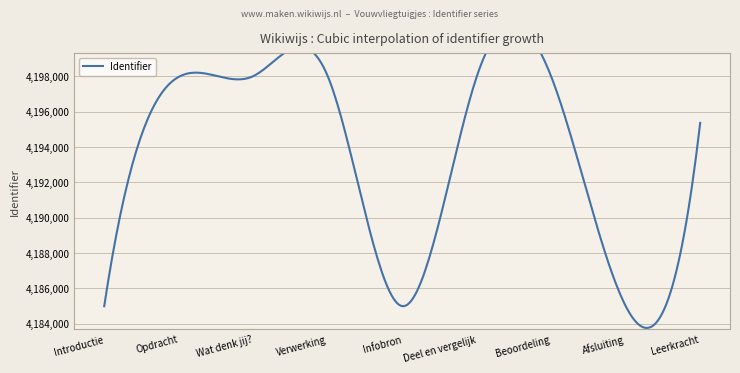

Reading left to right, transcribe all the data shown in this chart.

4184986	4197973	4198015	4198016	4184990	4197983	4197990	4184991	4195367